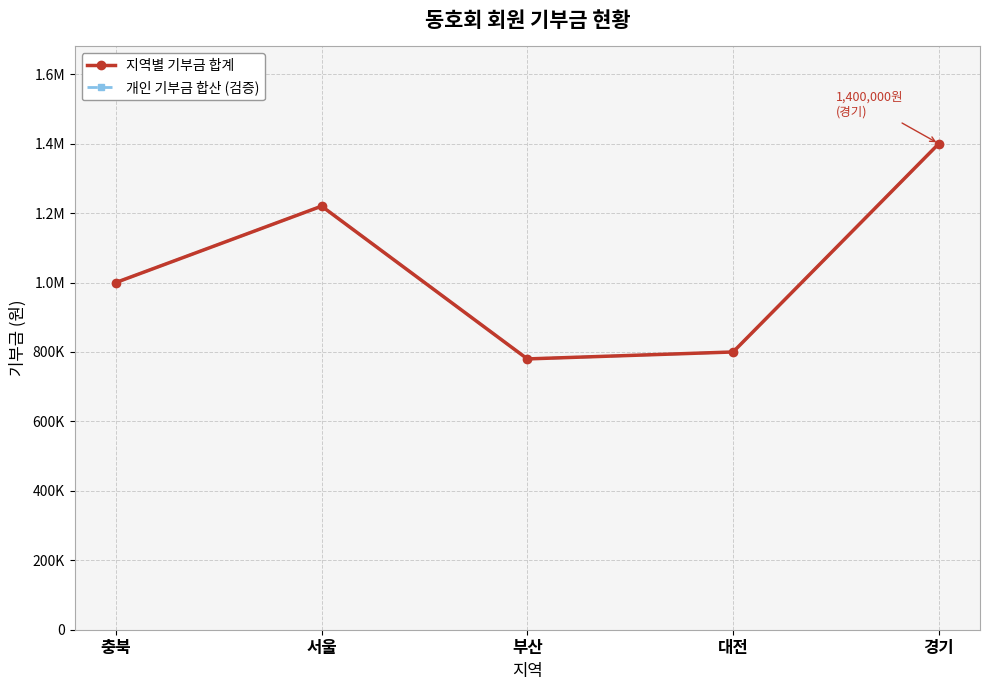

In 개인 기부금 합산 (검증), how many points are higher than both neighbors (excluding endpoints)?

1